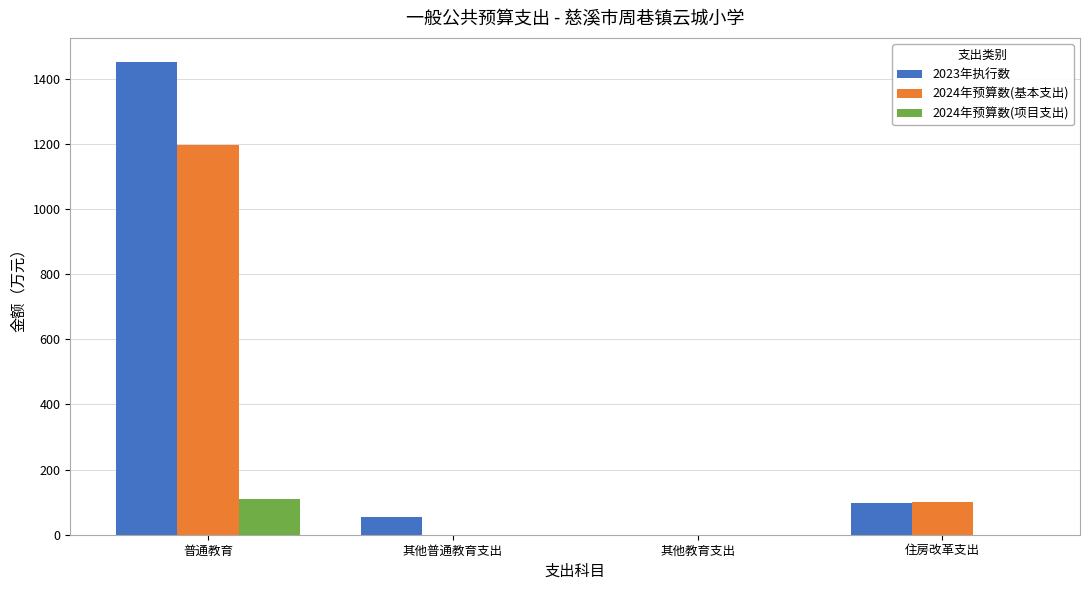

True or false: 2024年预算数(基本支出) has a value of 769.5 at 其他教育支出.

False